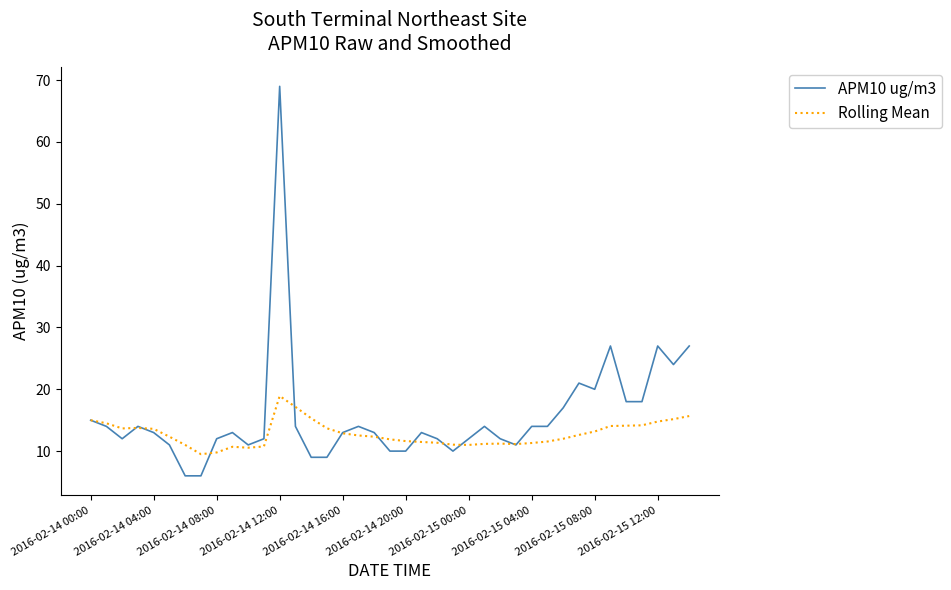

List the series in order of their overall mean, lowest first.

Rolling Mean, APM10 ug/m3